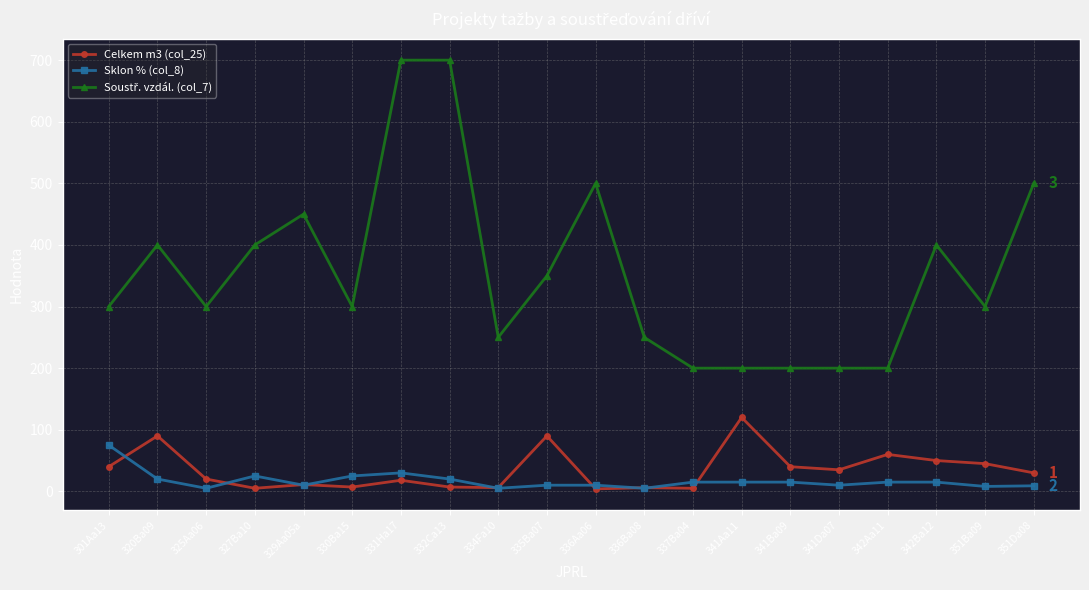

Where is the first local minimum for Sklon % (col_8)?

325Aa06